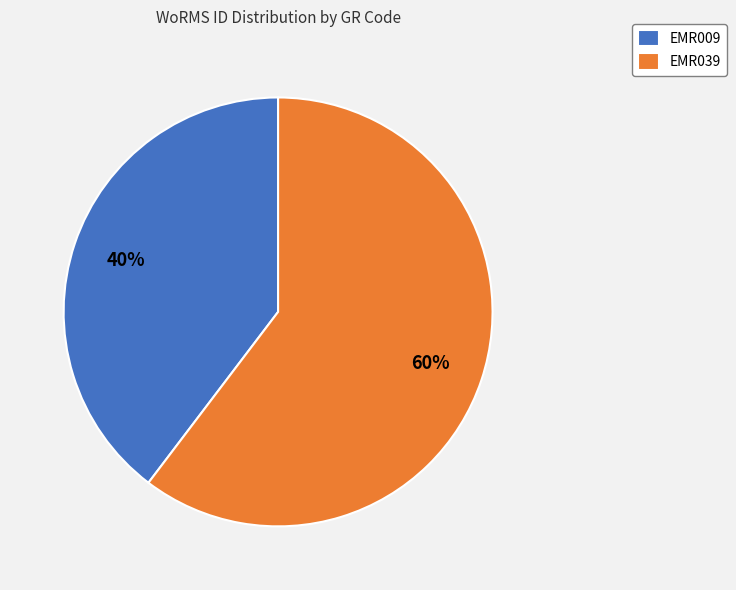

What is the ratio of the value at EMR009 to the value at EMR039?

0.7